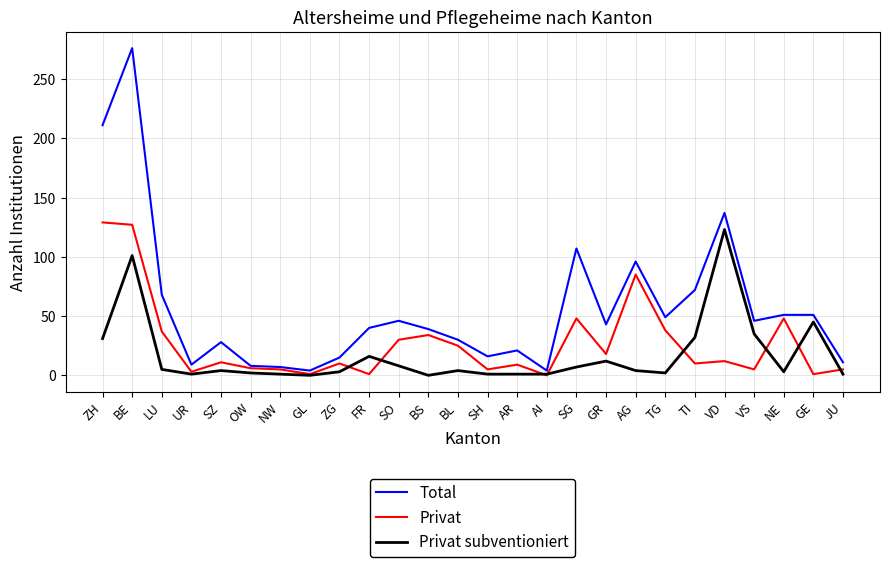

What position from the right is BS?

15